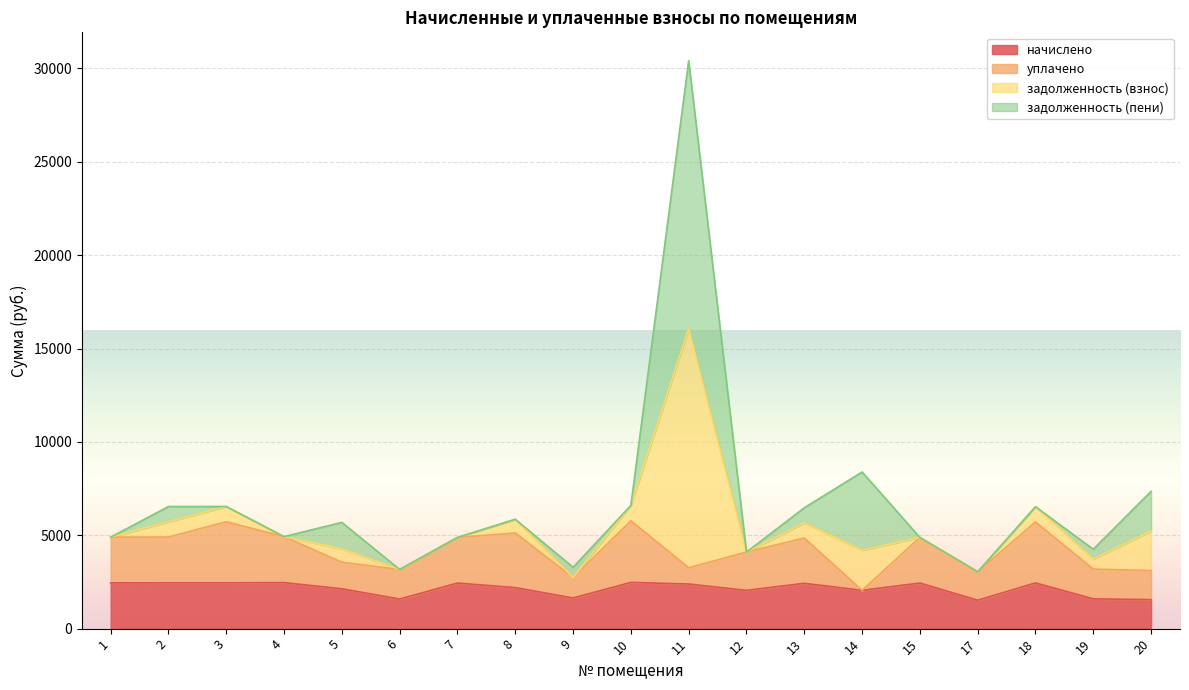

What is the minimum value for начислено?

1521.4